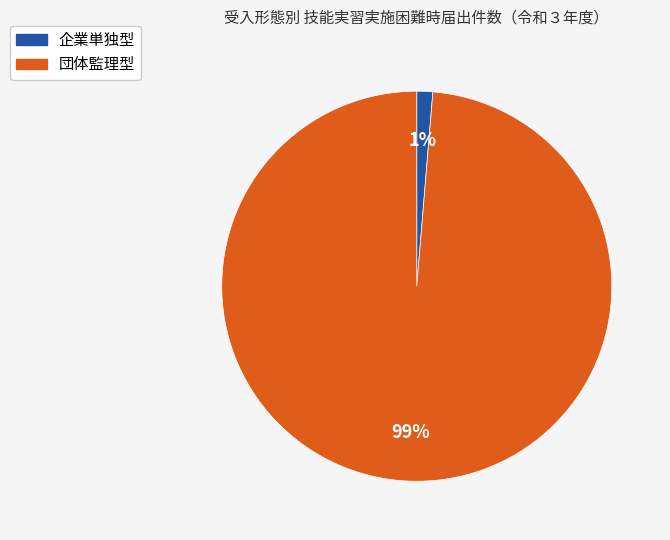

Combined, do 団体監理型 and 企業単独型 account for over 50%?

Yes